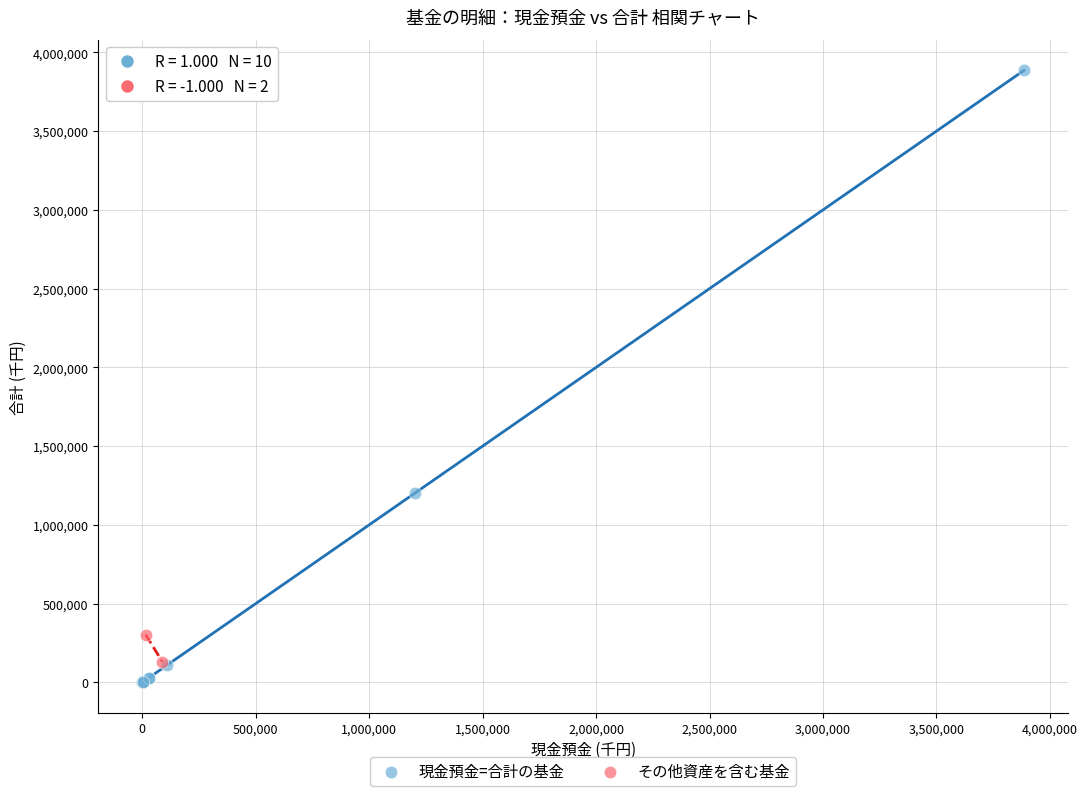

Which series contains the lowest Y value?

現金預金=合計の基金